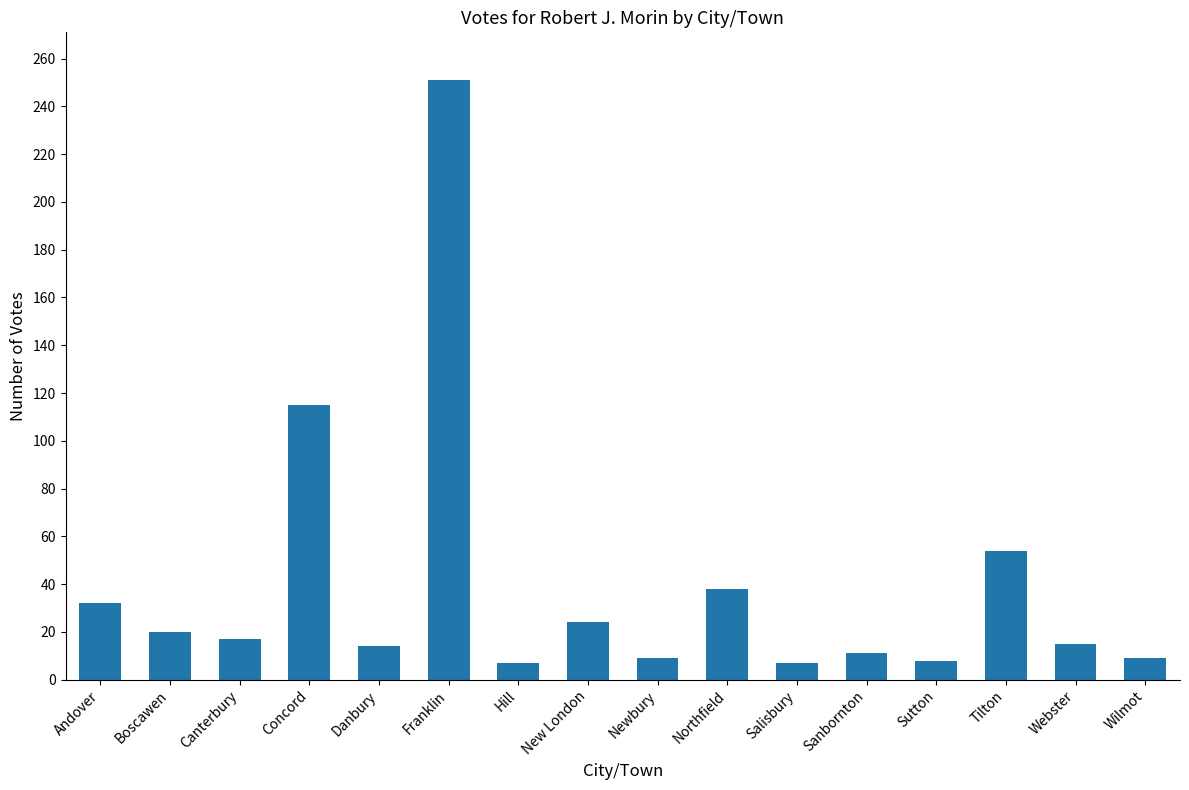

Where is the data nearest to the value 129?

Concord